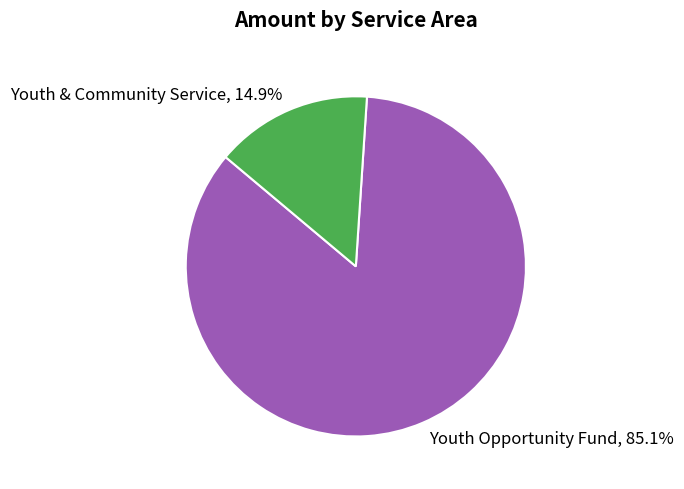

Count the number of slices in the pie.

2